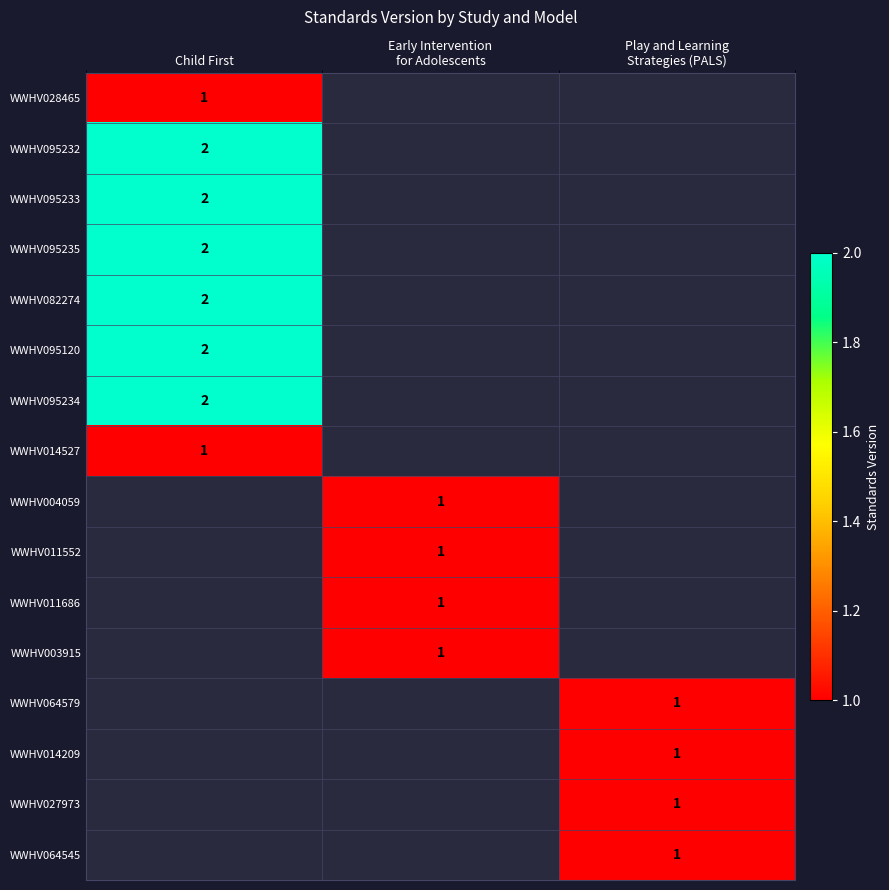

True or false: WWHV095232 has a value of 3 at Child First.

False